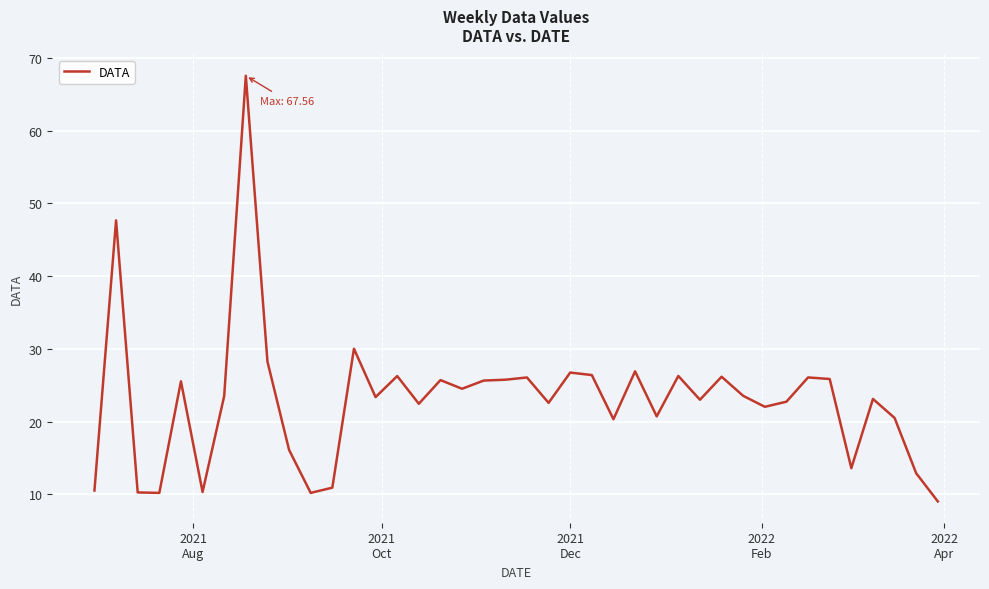

What is the maximum value shown in the chart?

67.6